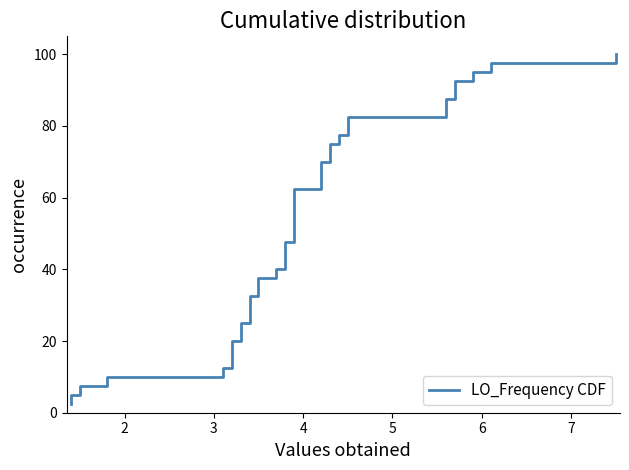

Count the number of data series in this chart.

1